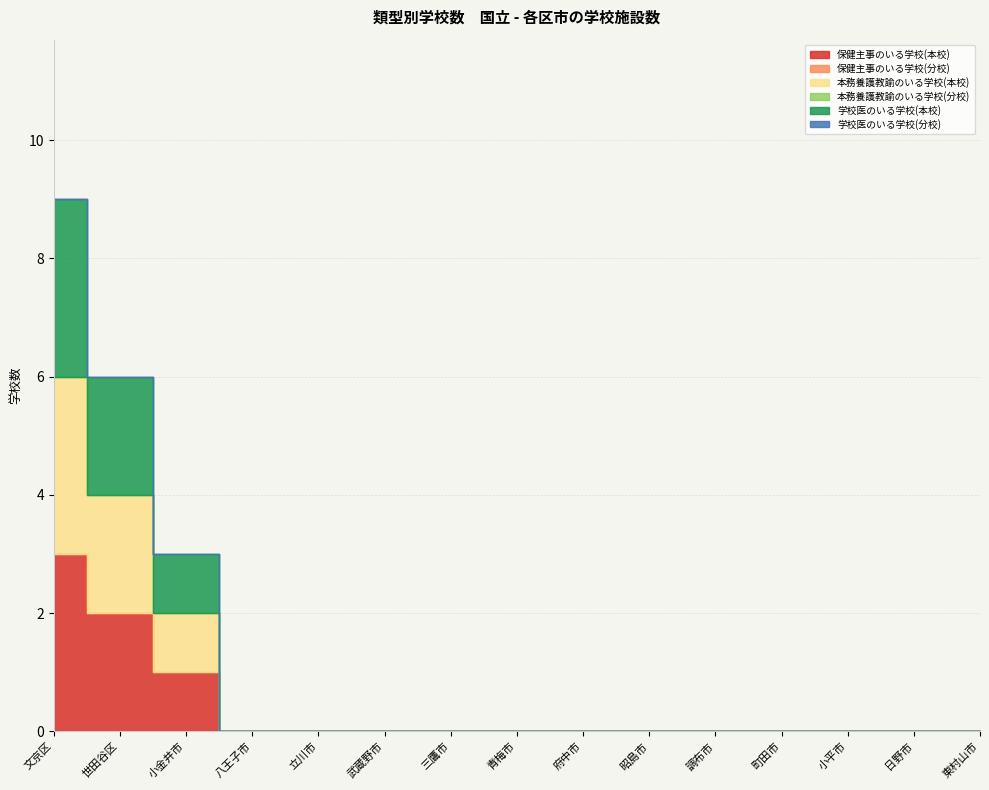

Where is 本務養護教諭のいる学校(分校) nearest to the value 0?

文京区